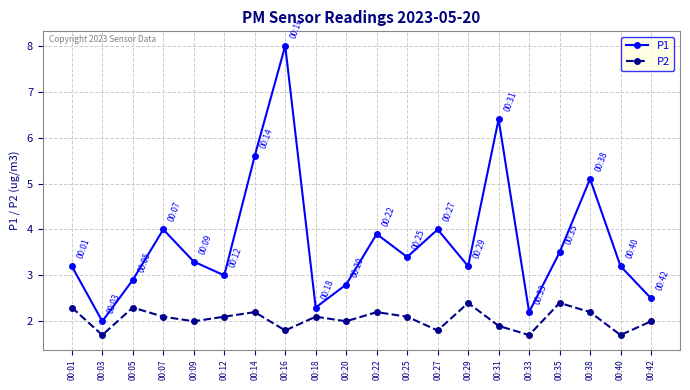

At 00:18, list the series in order from smallest to largest.

P2, P1